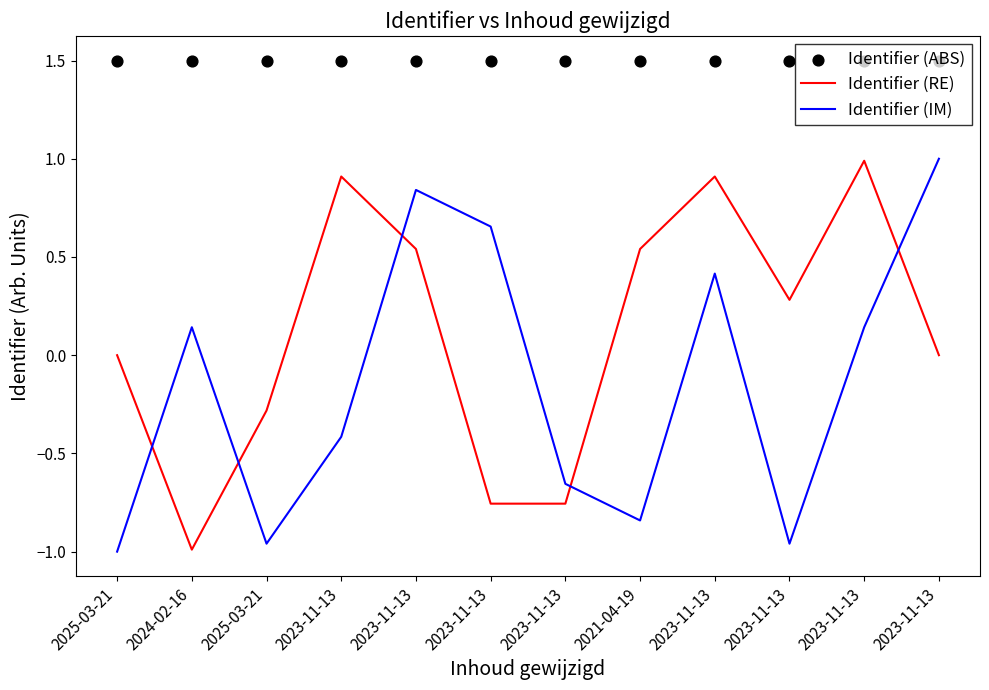

Which series contains the highest Y value?

Identifier (ABS)